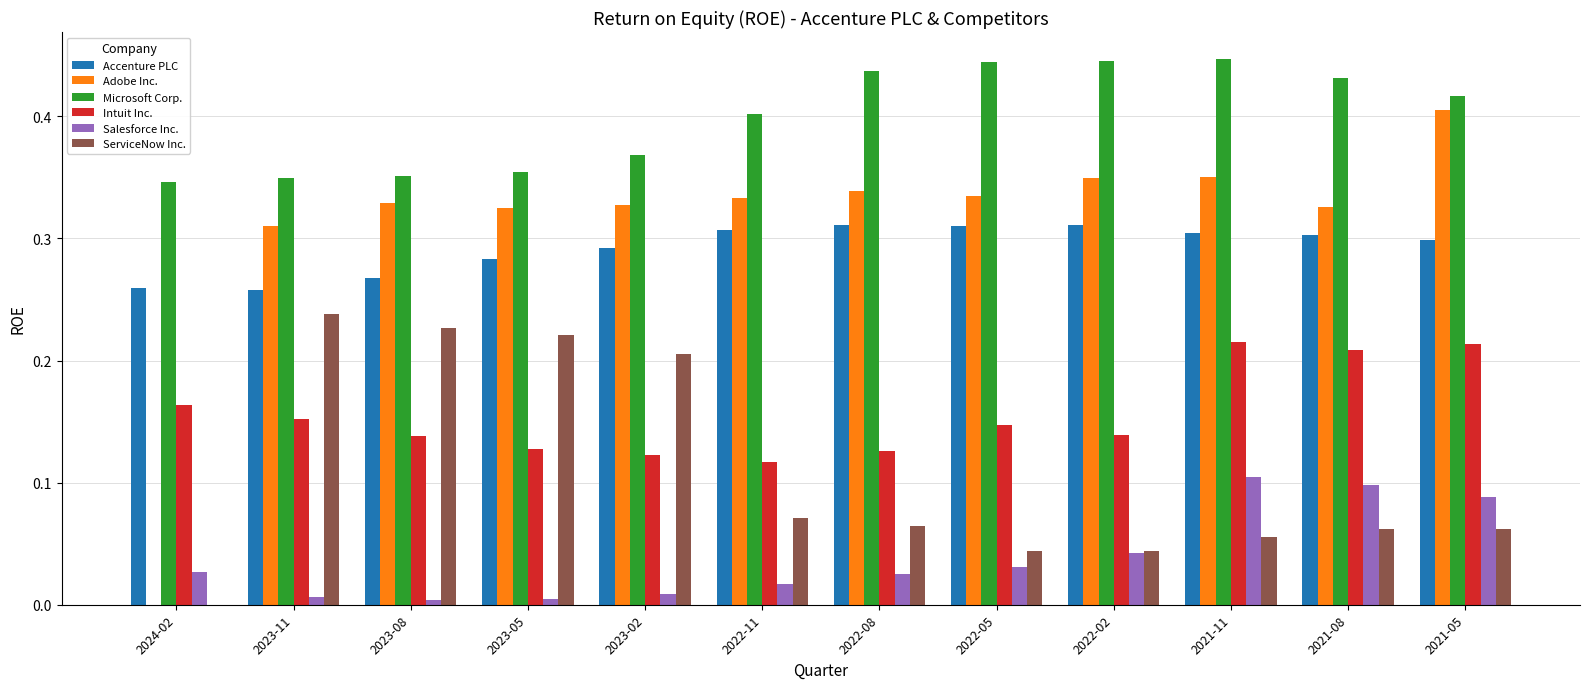

Which category has the highest value in the Adobe Inc. series?

2021-05